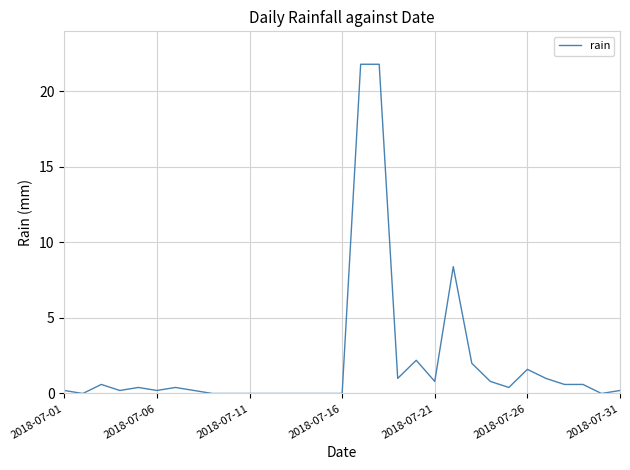

What is the difference between the maximum and minimum values?

21.8